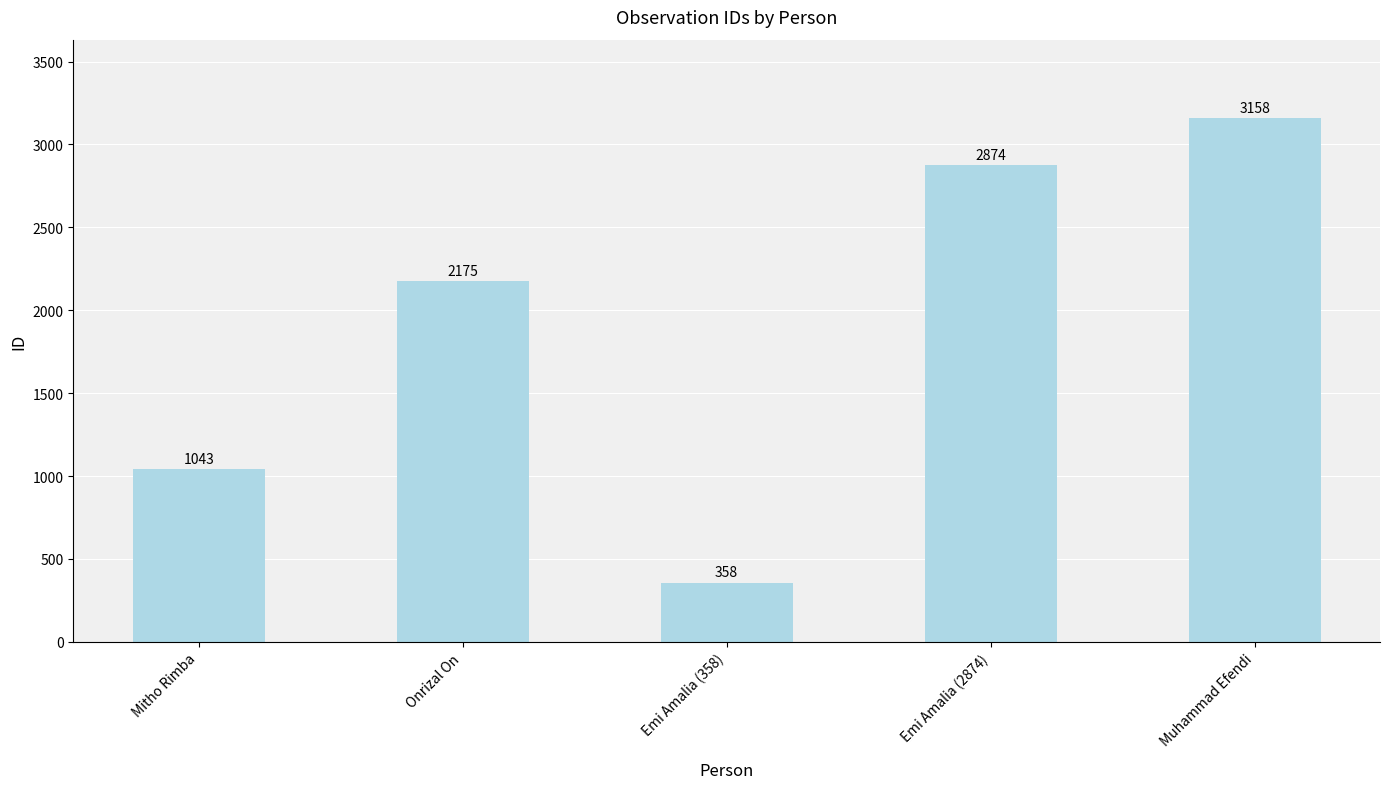

Is it true that the value at Muhammad Efendi is 3158?

True